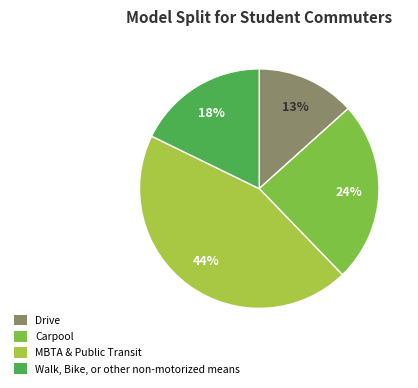

How many segments does this pie chart have?

4